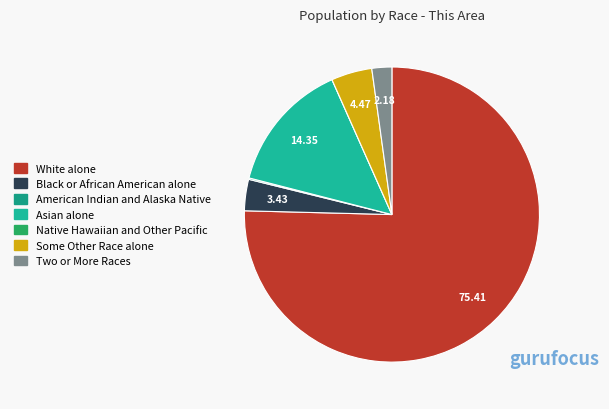

What is the smallest slice in the pie chart?

Native Hawaiian and Other Pacific